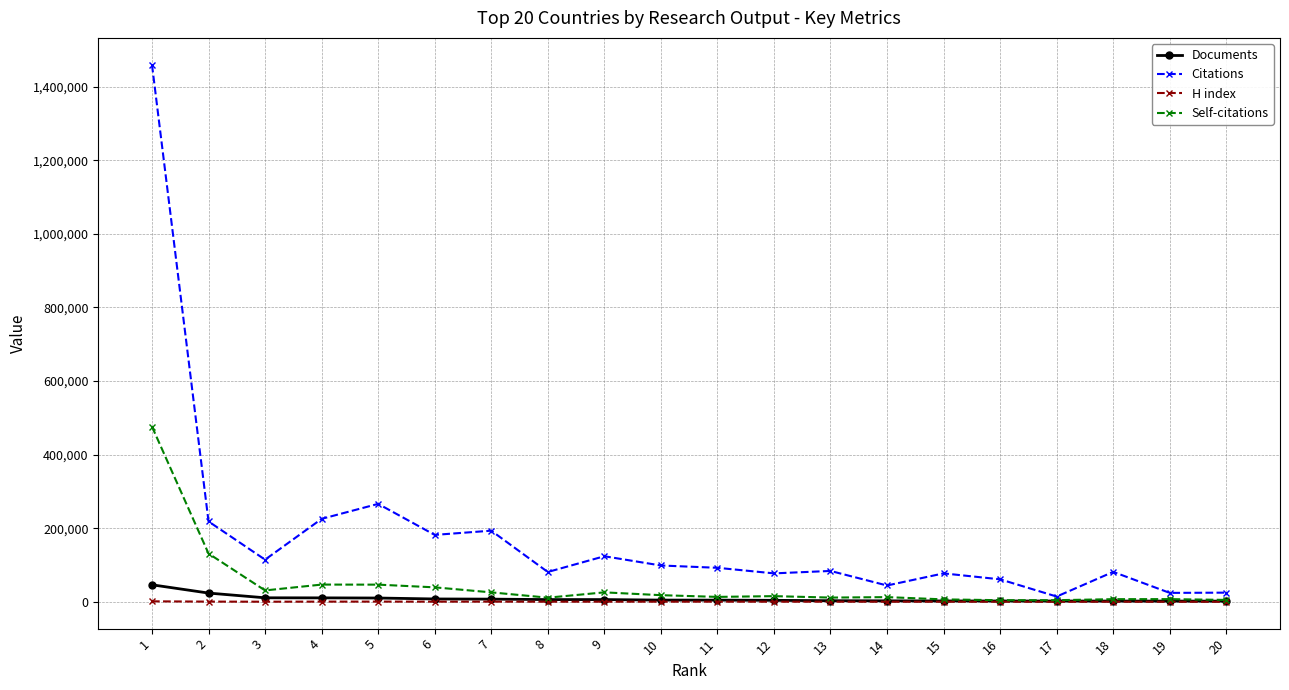

Which series has the largest total across all categories?

Citations